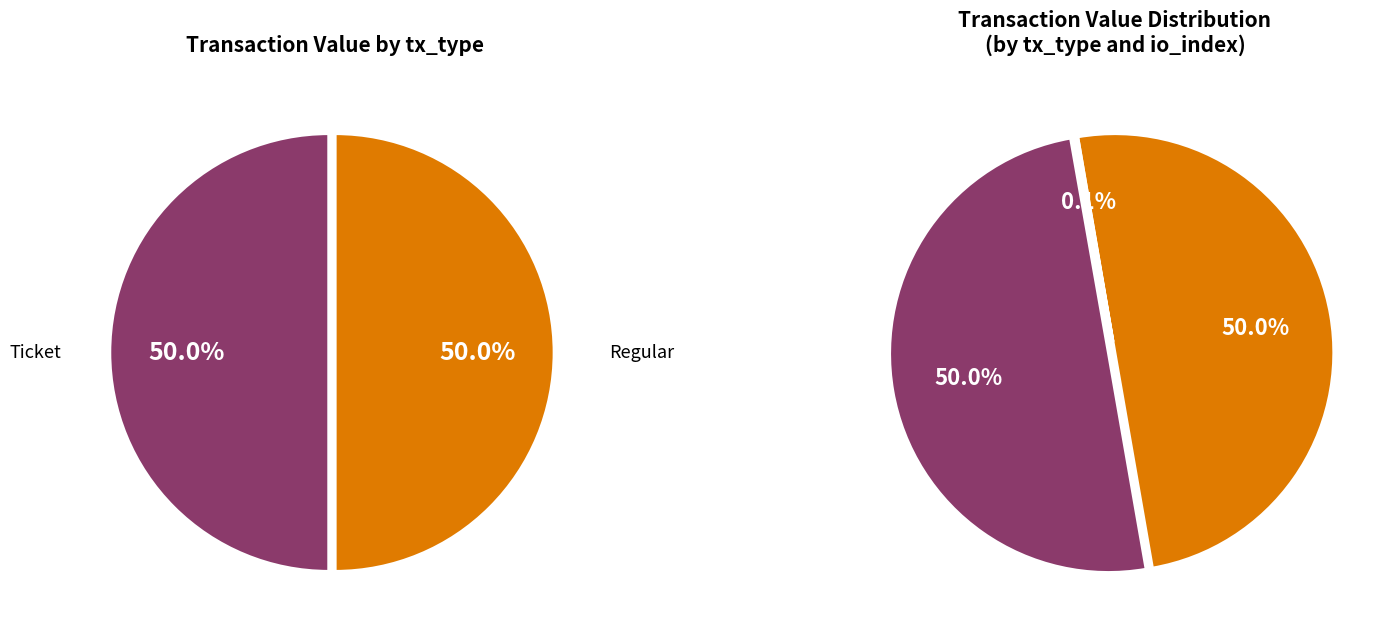

Count the number of slices in the pie.

4